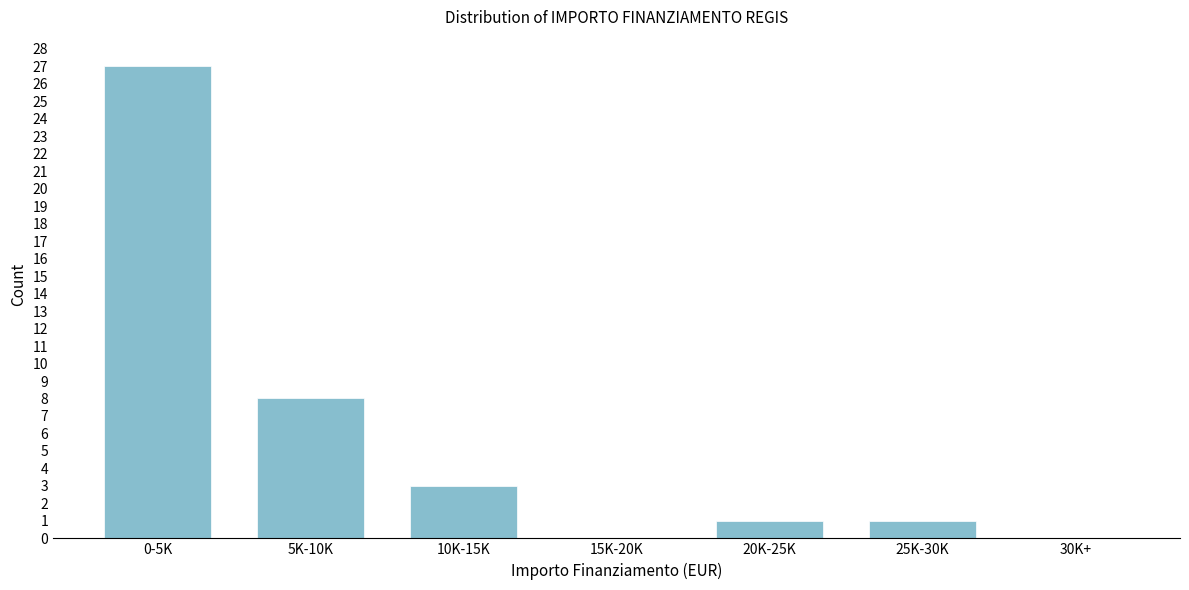

Reading left to right, extract all data points from this chart.

0-5K=27	5K-10K=8	10K-15K=3	15K-20K=0	20K-25K=1	25K-30K=1	30K+=0